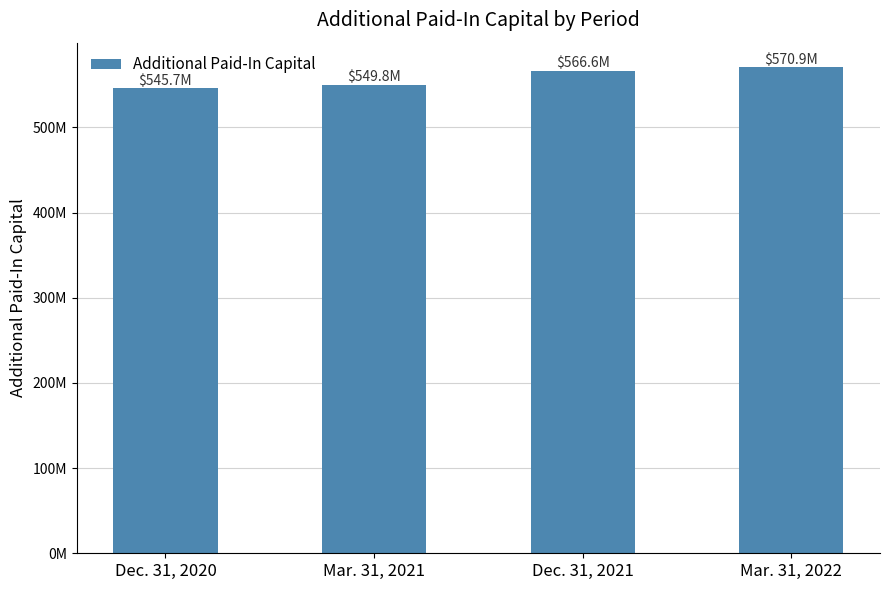

Reading left to right, what are all the values shown in this chart?

Dec. 31, 2020=545717000	Mar. 31, 2021=549811000	Dec. 31, 2021=566573000	Mar. 31, 2022=570871000